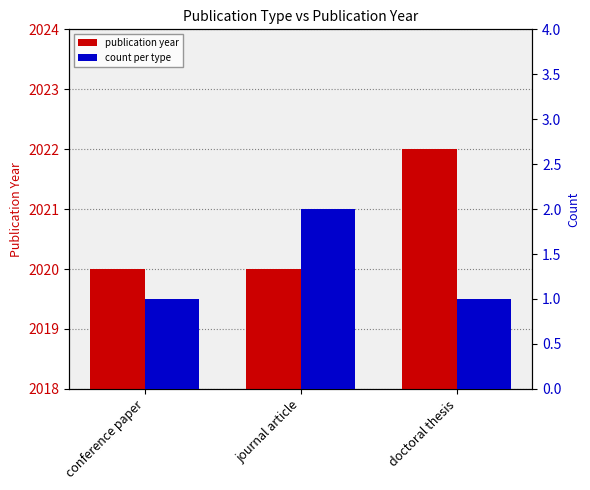

At how many categories does at least one series exceed 1882?

3